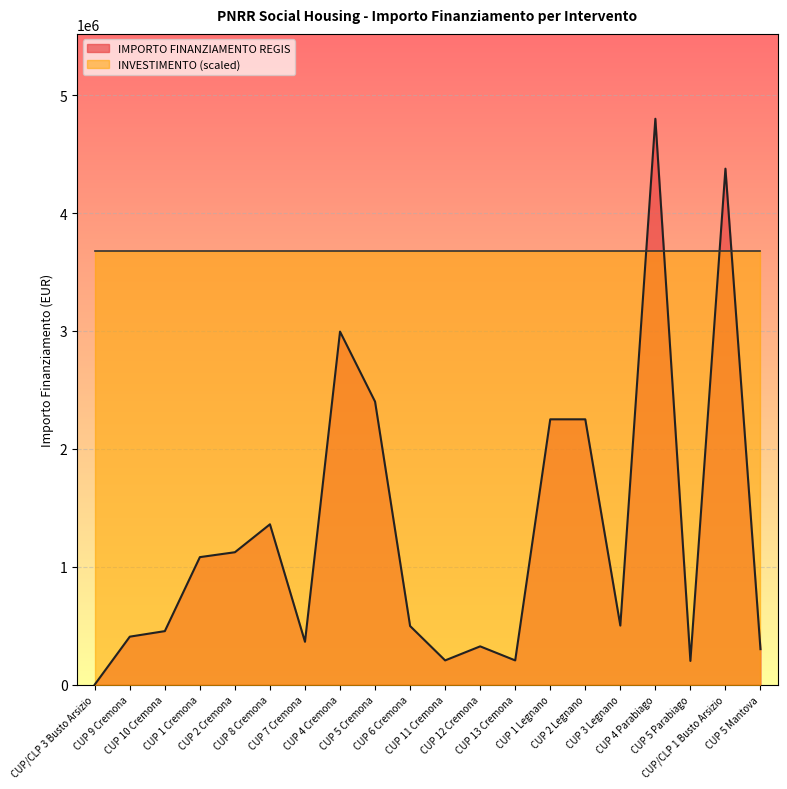

List the labels in order of value, smallest first.

CUP/CLP 3 Busto Arsizio, CUP 5 Parabiago, CUP 11 Cremona, CUP 13 Cremona, CUP 5 Mantova, CUP 12 Cremona, CUP 7 Cremona, CUP 9 Cremona, CUP 10 Cremona, CUP 6 Cremona, CUP 3 Legnano, CUP 1 Cremona, CUP 2 Cremona, CUP 8 Cremona, CUP 1 Legnano, CUP 2 Legnano, CUP 5 Cremona, CUP 4 Cremona, CUP/CLP 1 Busto Arsizio, CUP 4 Parabiago